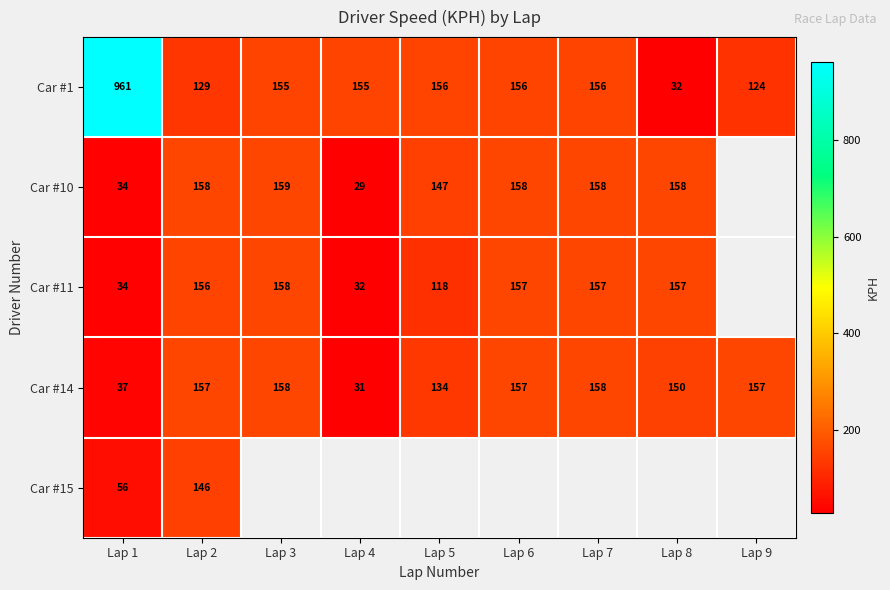

At which label does Car #1 reach its peak?

Lap 1